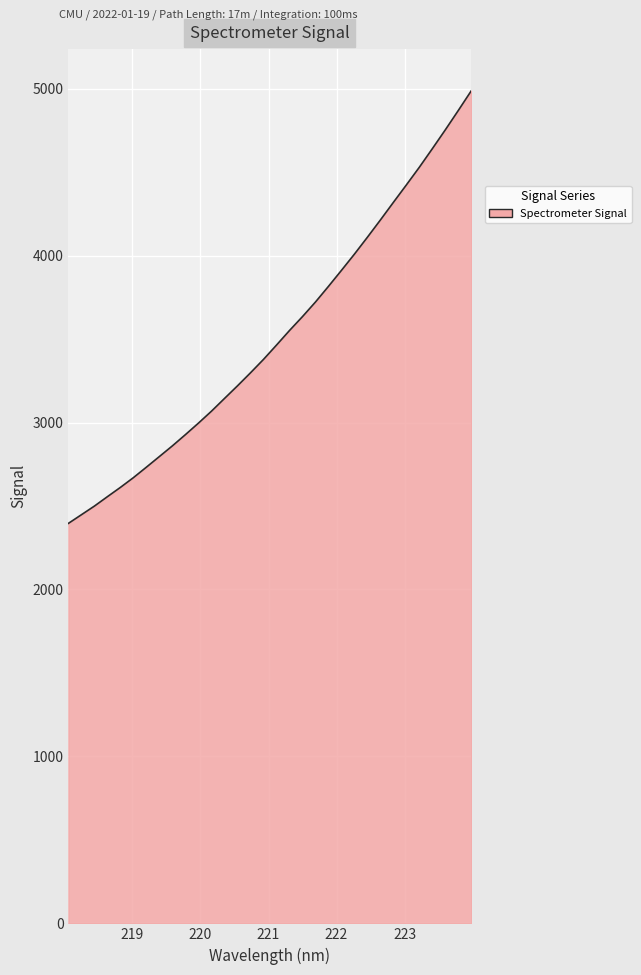

What is the smallest value displayed?

2396.2